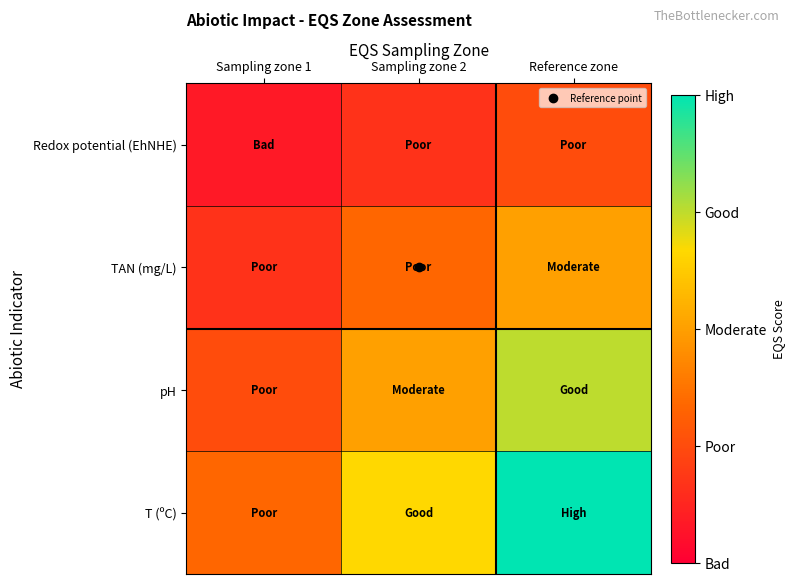

What is the total value across all series at Sampling zone 2?

1.7